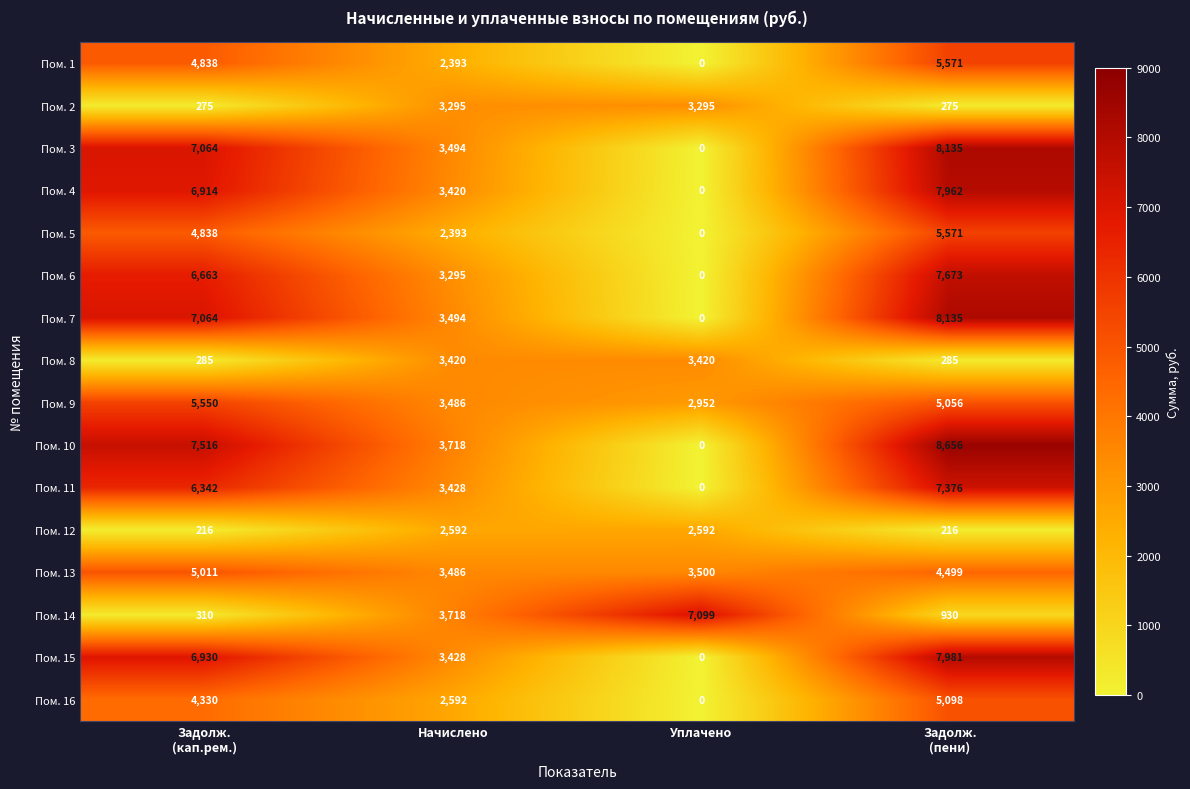

How many Пом. 10 values are between 3718 and 8656?

3